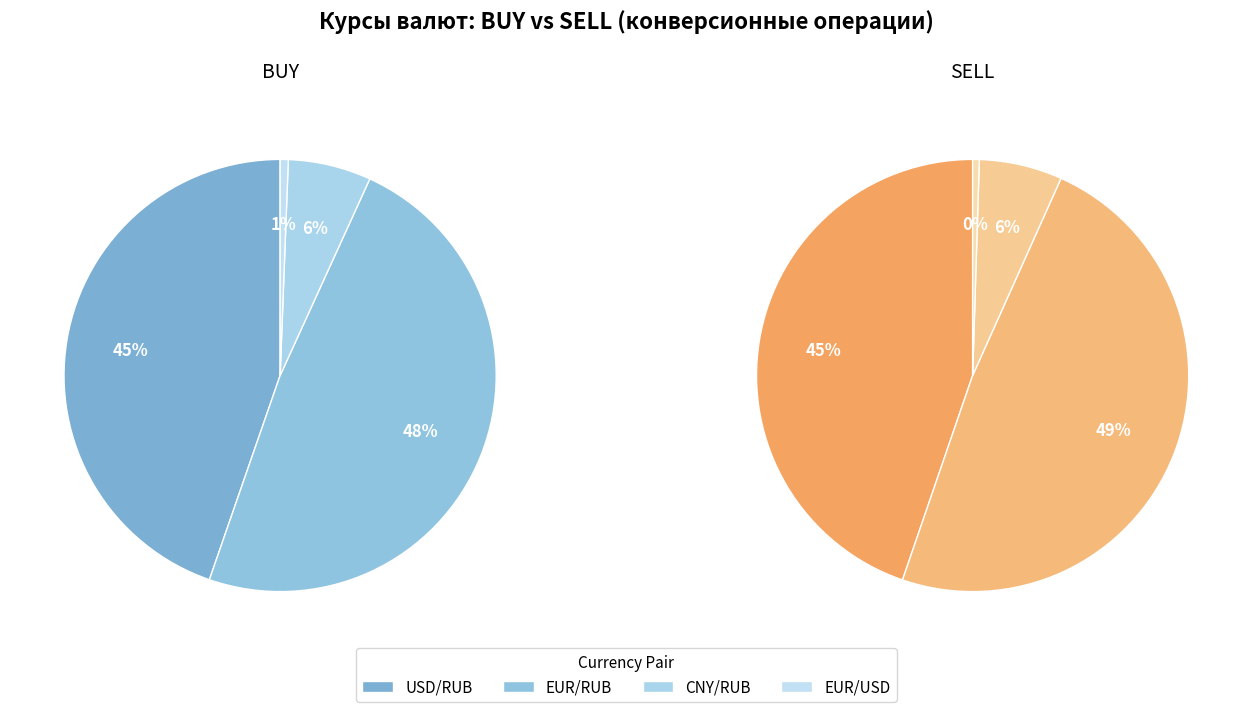

To the nearest percent, what portion does EUR/RUB represent?

48%